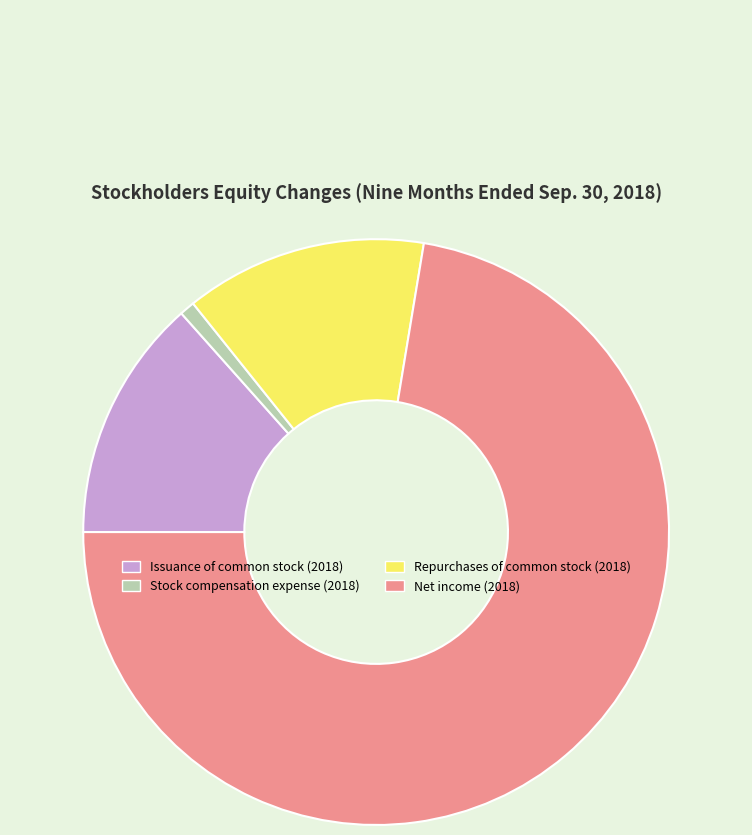

Do Net income (2018) and Repurchases of common stock (2018) together represent more than half of the pie?

Yes